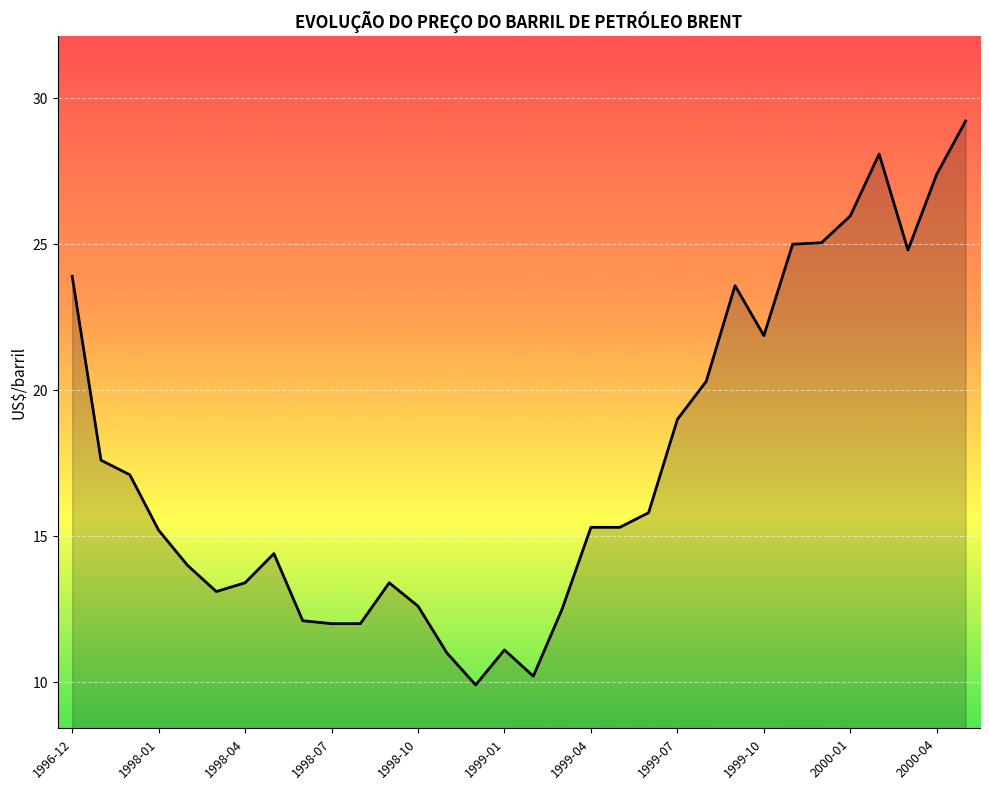

What is the greatest value displayed?

29.2